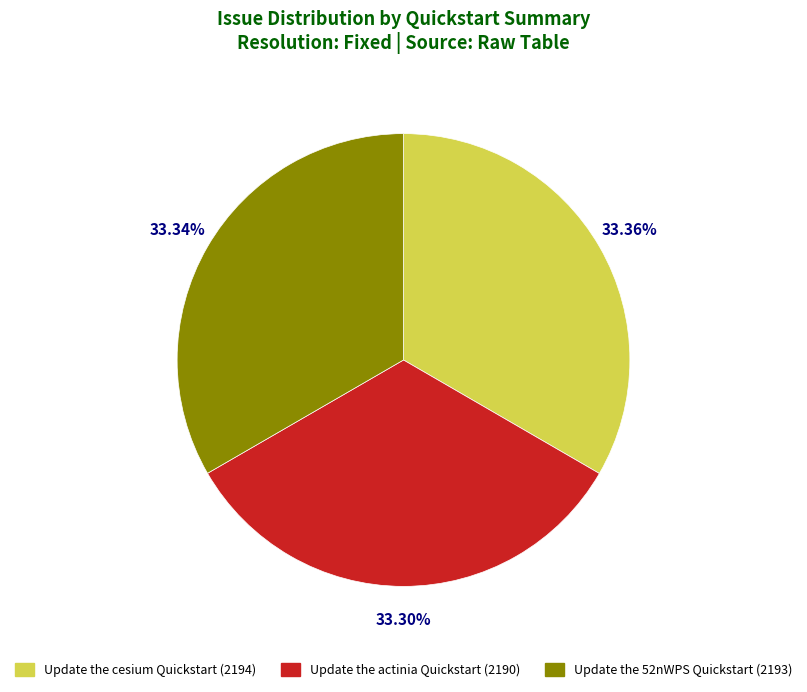

Approximately how many times larger is the value at Update the actinia Quickstart compared to Update the 52nWPS Quickstart?

1.0